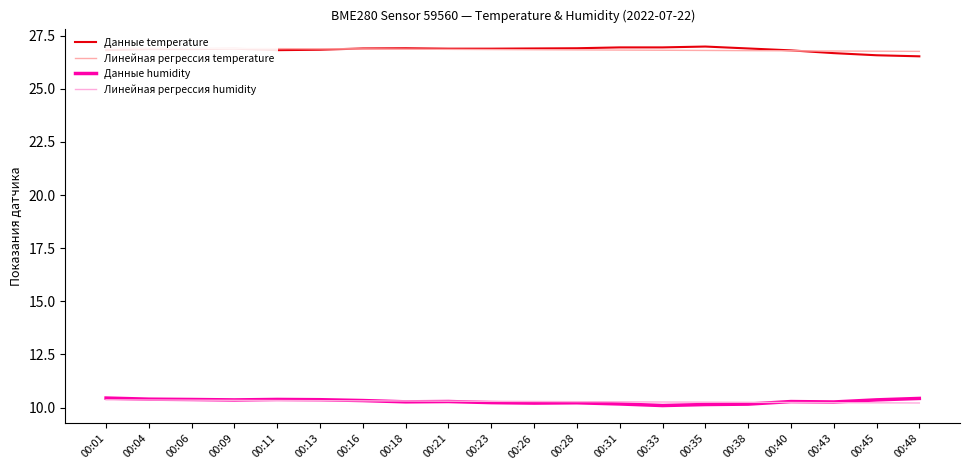

What are all the series names shown in the legend?

Данные temperature, Линейная регрессия temperature, Данные humidity, Линейная регрессия humidity